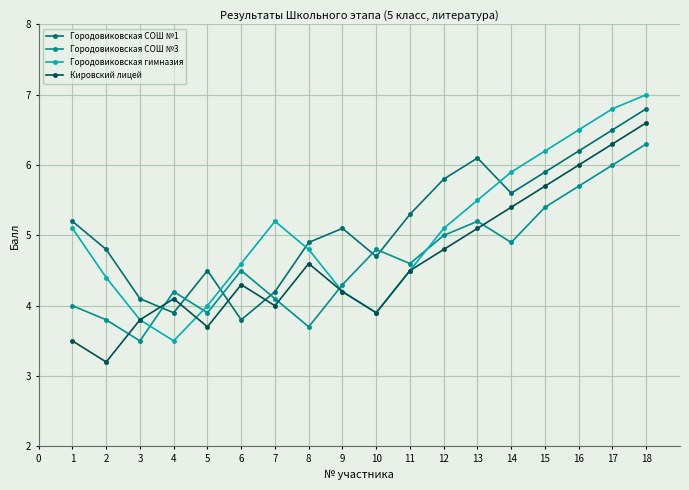

In Городовиковская СОШ №1, how many points are higher than both neighbors (excluding endpoints)?

3